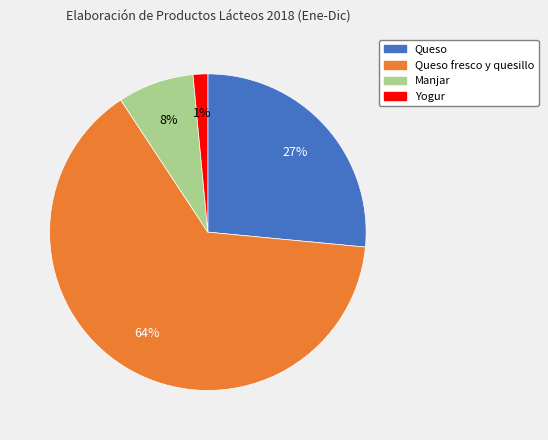

Is there a majority slice in this chart?

Yes